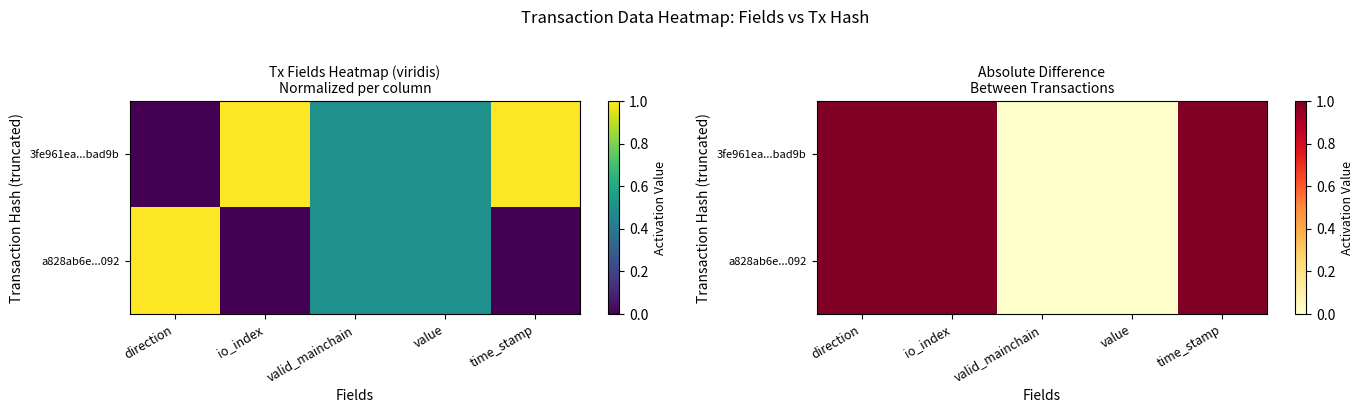

The 3fe961ea...bad9b series shows 0 at valid_mainchain. True or false?

True